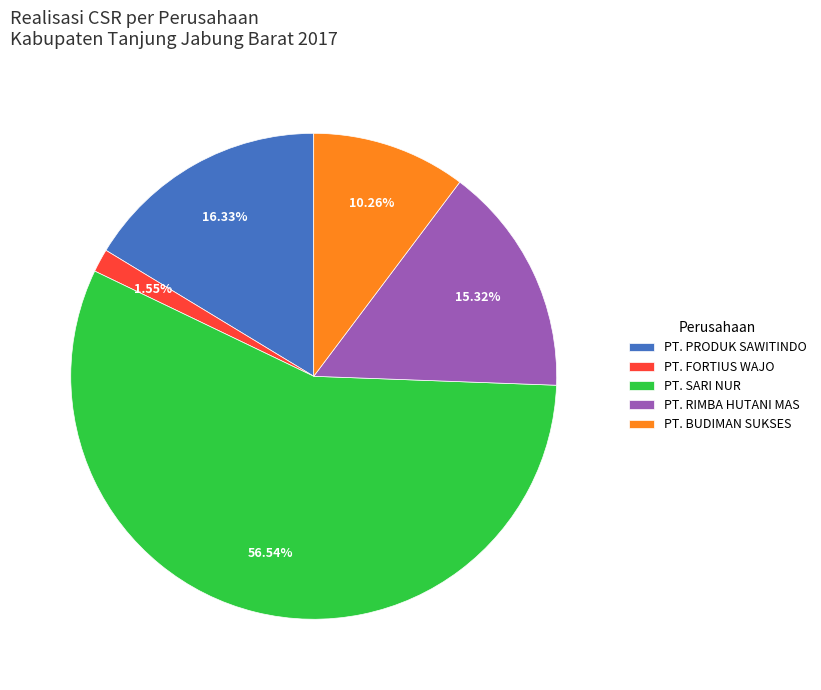

To the nearest percent, what is the difference between the PT. FORTIUS WAJO and PT. BUDIMAN SUKSES slice percentages?

9%